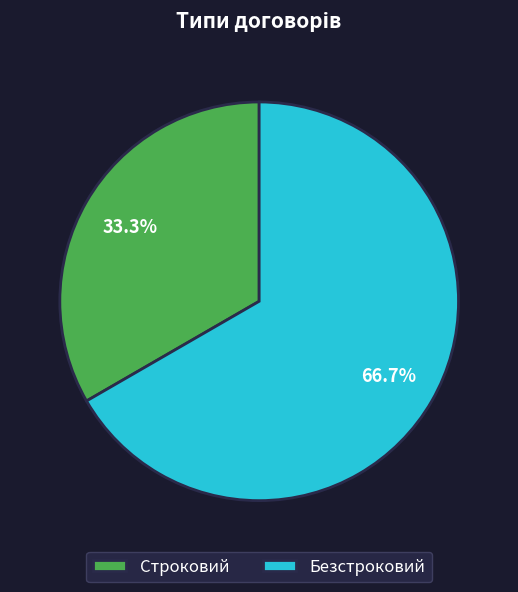

True or false: Строковий accounts for 33% of the total.

True